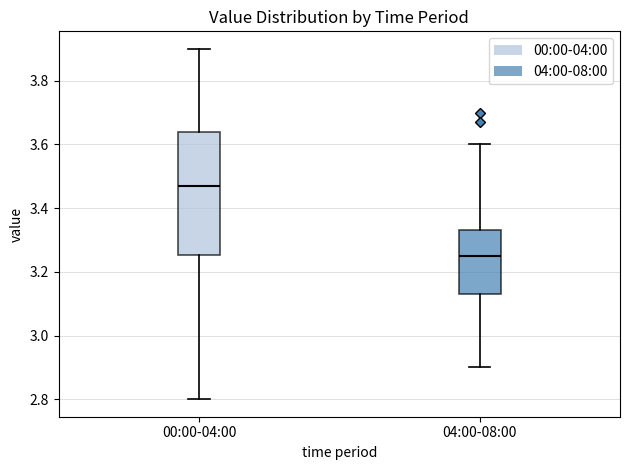

Which box's median line is the highest?

00:00-04:00